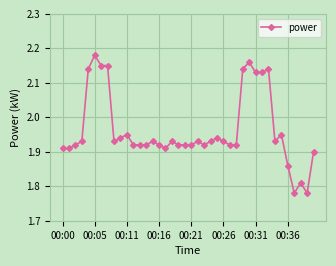

Count the values in the range 1 to 2.

31